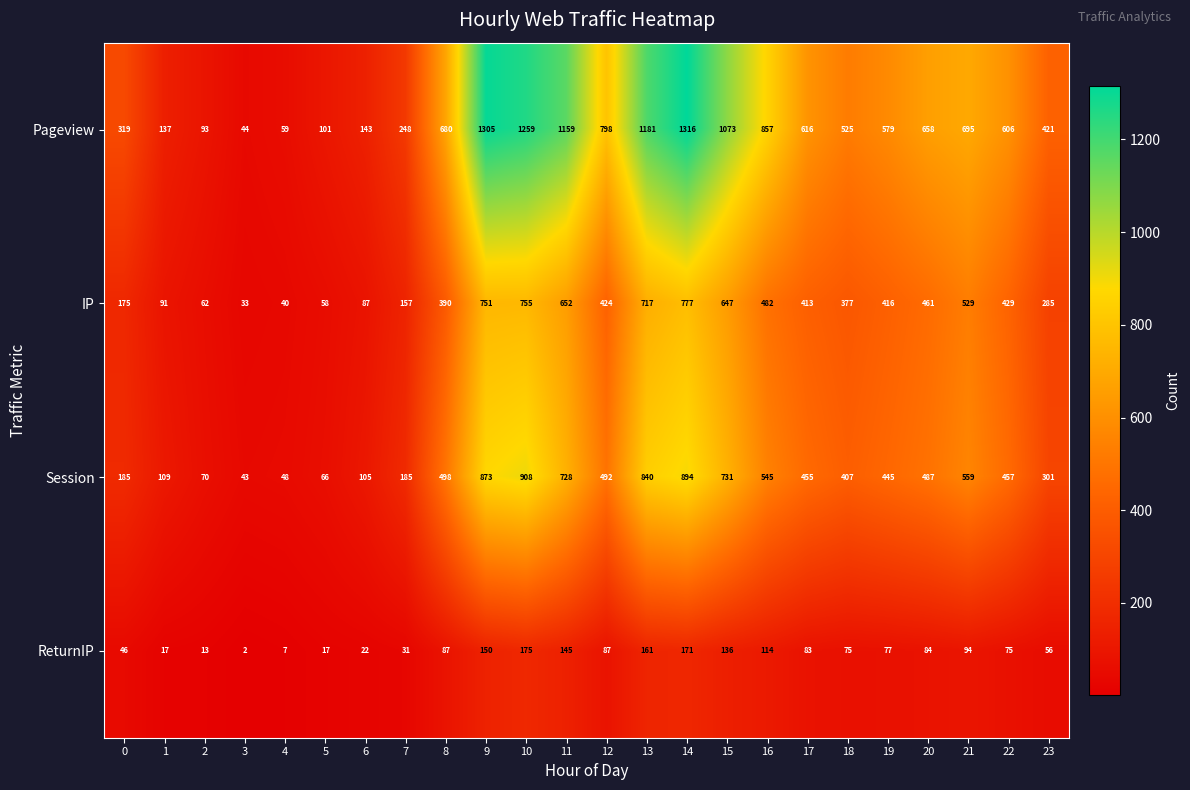

At which label does ReturnIP first exceed 83?

8